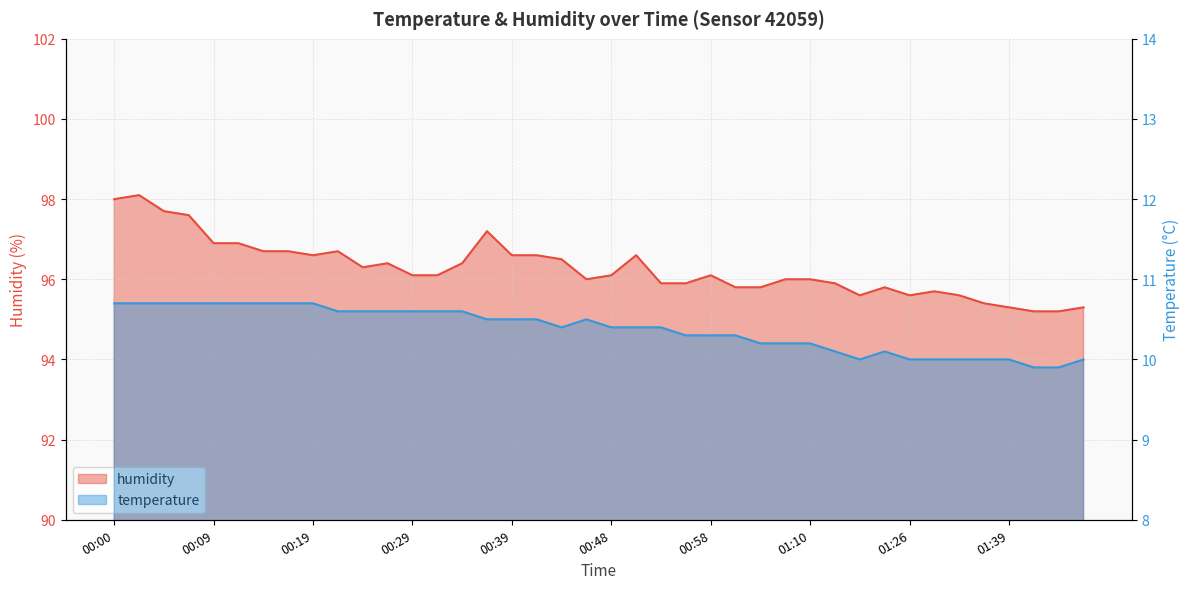

What is the sum of all humidity values?

3850.9